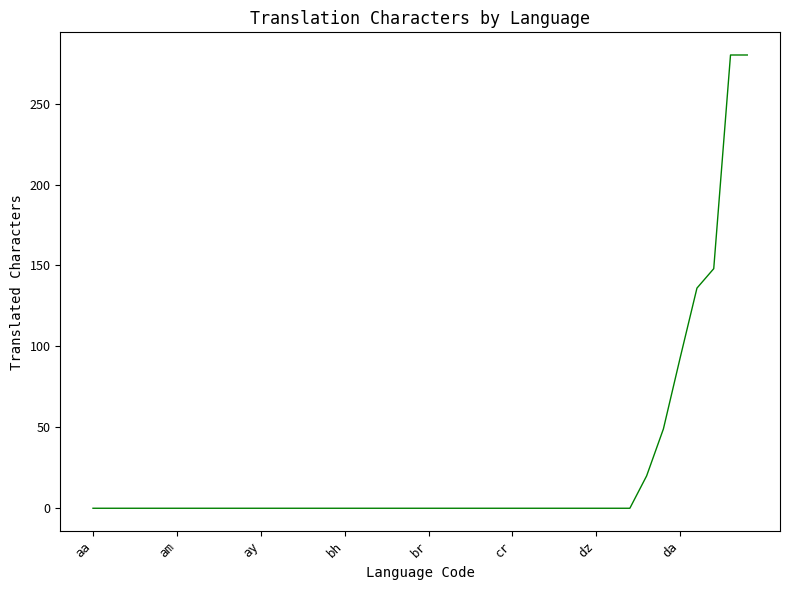

What is the maximum value shown in the chart?

280